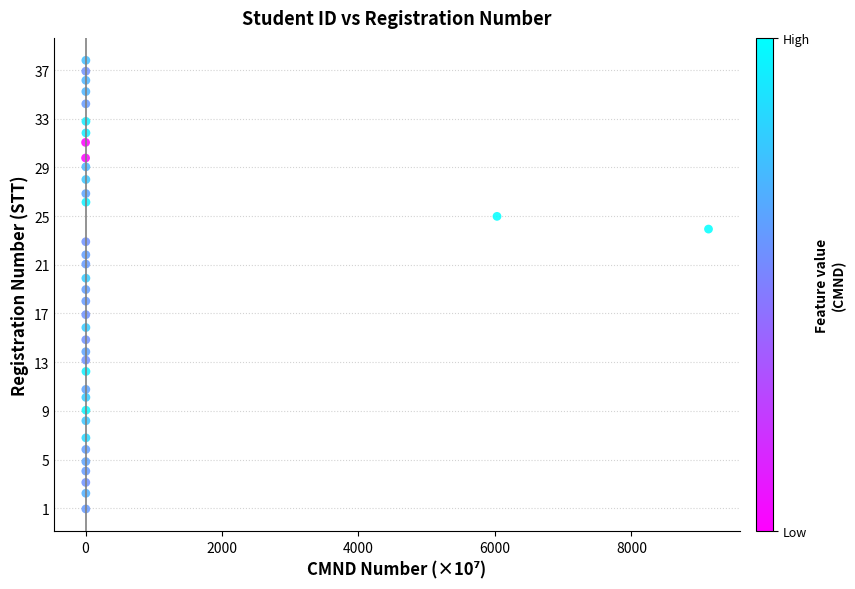

What is the range of Y values (max minus min)?

36.9